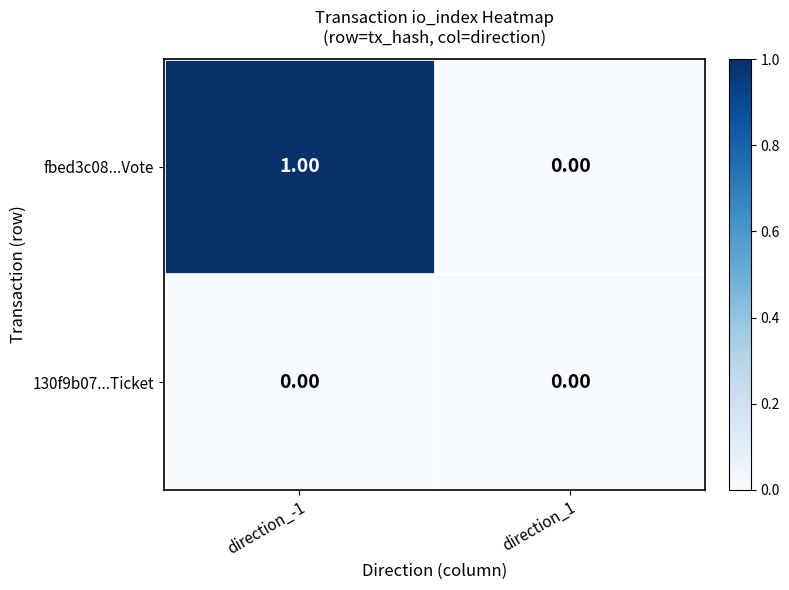

Which series changed the most between direction_-1 and direction_1?

fbed3c08...Vote